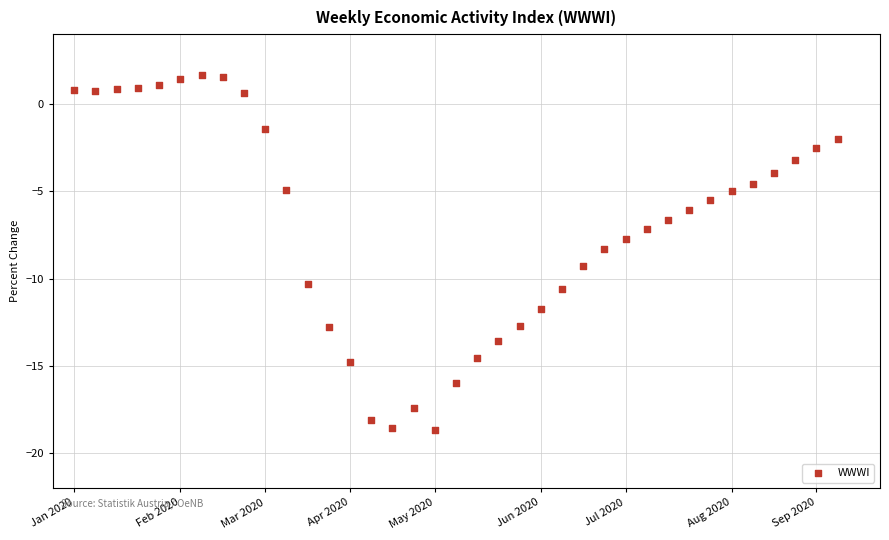

What is the range of Y values (max minus min)?

20.4